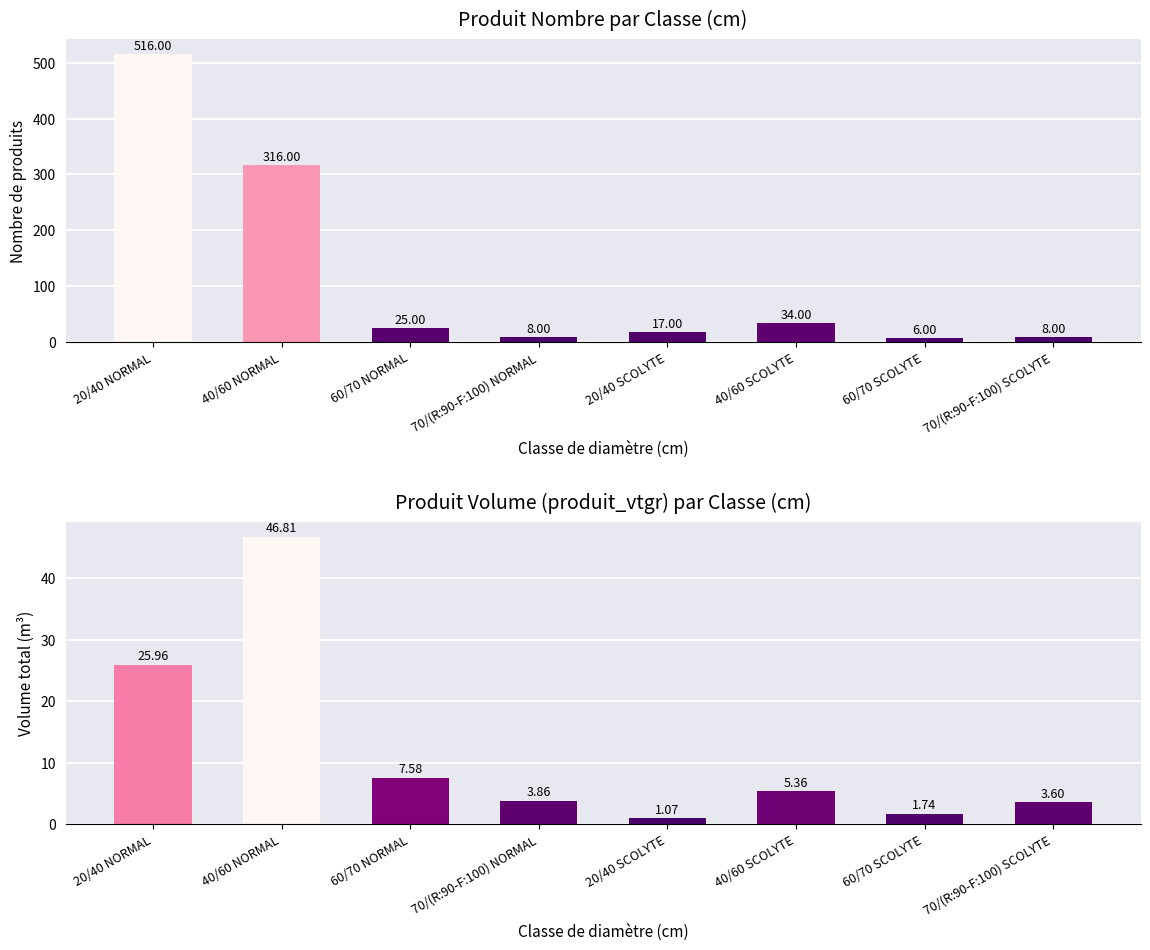

At which label does produit_vtgr reach its minimum?

20/40 SCOLYTE